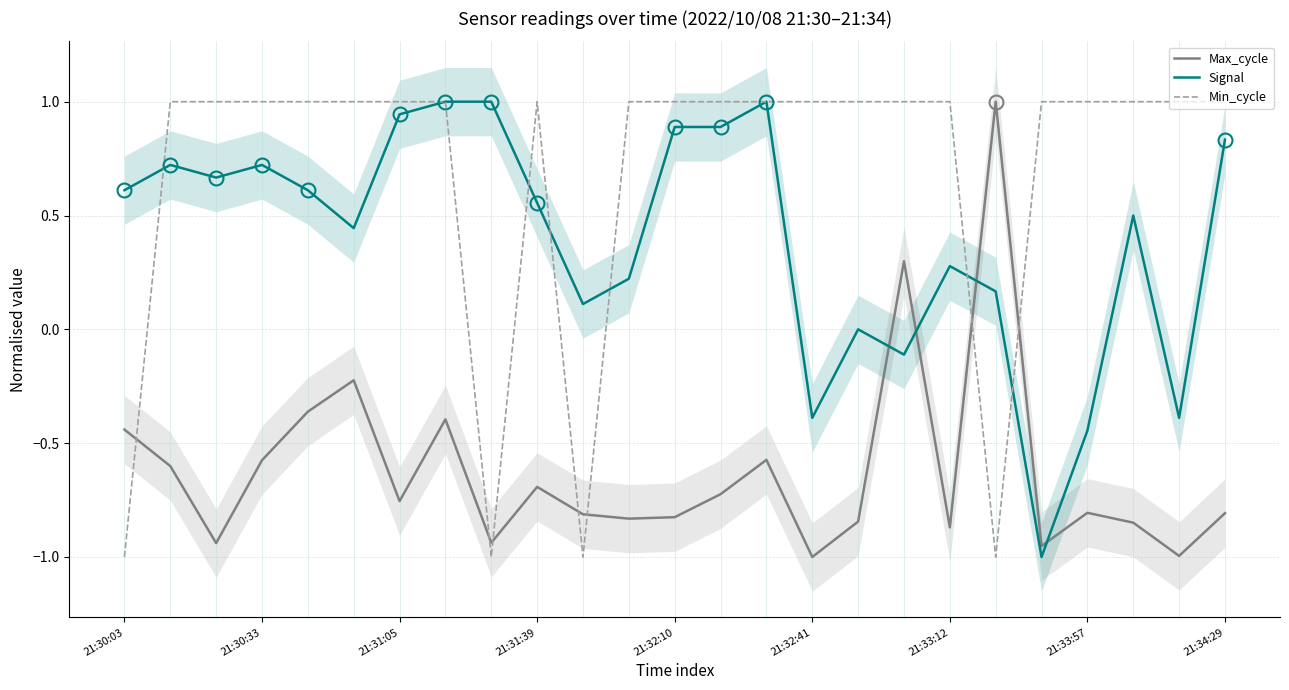

Reading left to right, what are all the values shown in this chart?

Max_cycle: -0.4	-0.6	-0.9	-0.6	-0.4	-0.2	-0.8	-0.4	-0.9	-0.7	-0.8	-0.8	-0.8	-0.7	-0.6	-1.0	-0.8	0.3	-0.9	1.0	-1.0	-0.8	-0.8	-1.0	-0.8
Signal: 0.6	0.7	0.7	0.7	0.6	0.4	0.9	1.0	1.0	0.6	0.1	0.2	0.9	0.9	1.0	-0.4	0.0	-0.1	0.3	0.2	-1.0	-0.4	0.5	-0.4	0.8
Min_cycle: -1.0	1.0	1.0	1.0	1.0	1.0	1.0	1.0	-1.0	1.0	-1.0	1.0	1.0	1.0	1.0	1.0	1.0	1.0	1.0	-1.0	1.0	1.0	1.0	1.0	1.0